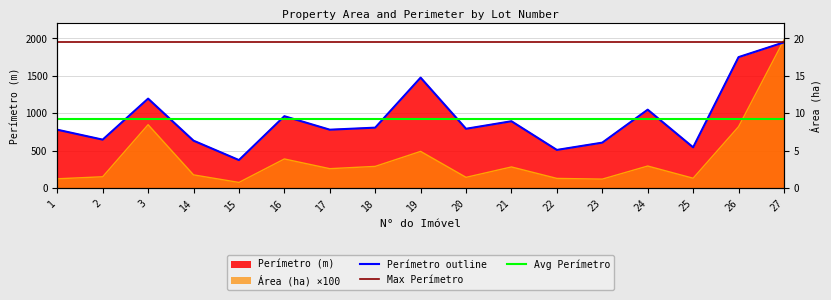

Reading left to right, what are all the values shown in this chart?

Area (ha): 1=122.7	2=149.9	3=846.2	14=175.1	15=74.1	16=387.9	17=258.0	18=288.7	19=489.1	20=142.2	21=281.2	22=127.8	23=118.5	24=293.4	25=130.4	26=819.4	27=1979.2
Perimetro (m): 1=779.0	2=646.3	3=1194.7	14=632.4	15=373.0	16=959.6	17=779.2	18=806.6	19=1475.5	20=791.5	21=892.3	22=508.8	23=606.1	24=1047.0	25=543.5	26=1749.5	27=1947.1